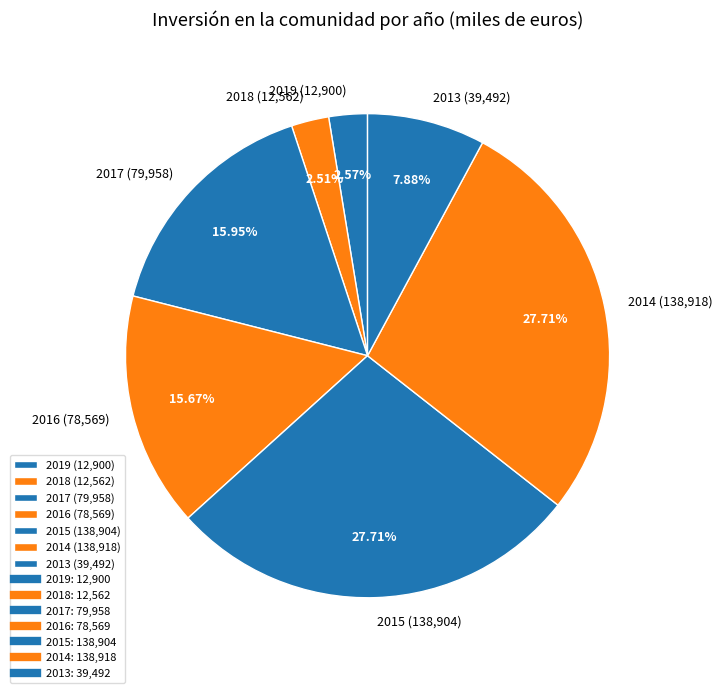

How many segments does this pie chart have?

7